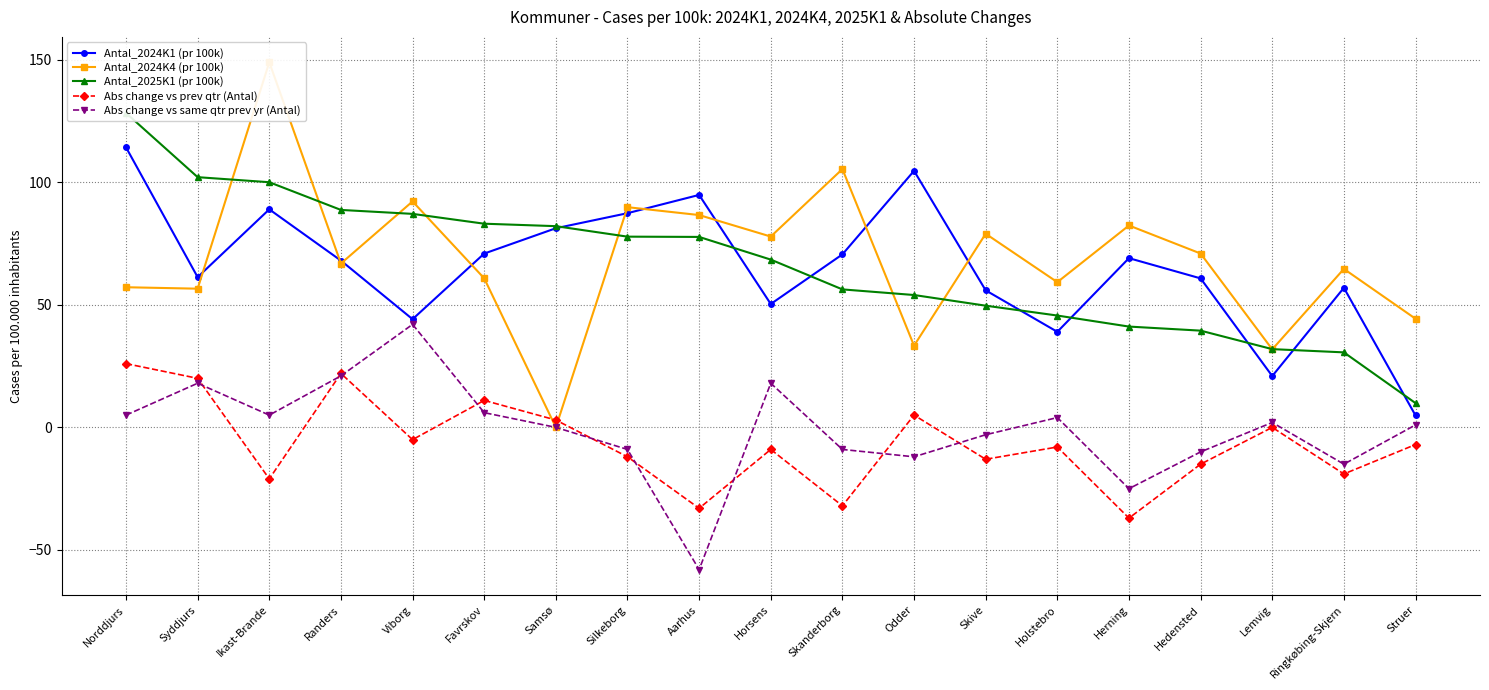

How many interior local peaks does the Antal_2024K4 (pr 100k) series have?

7